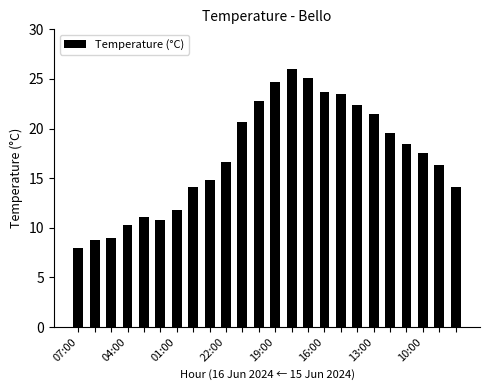

What is the minimum value shown in the chart?

8.0